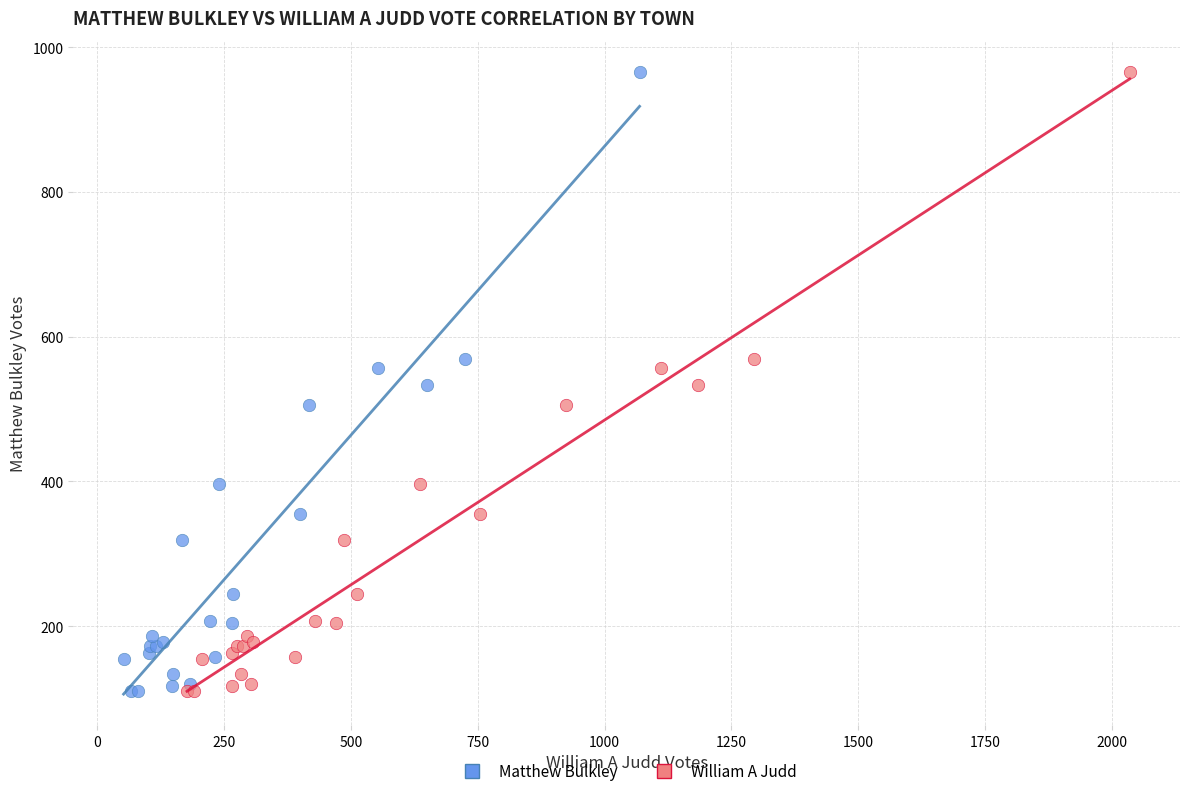

What are all the series names shown in the legend?

Matthew Bulkley, William A Judd